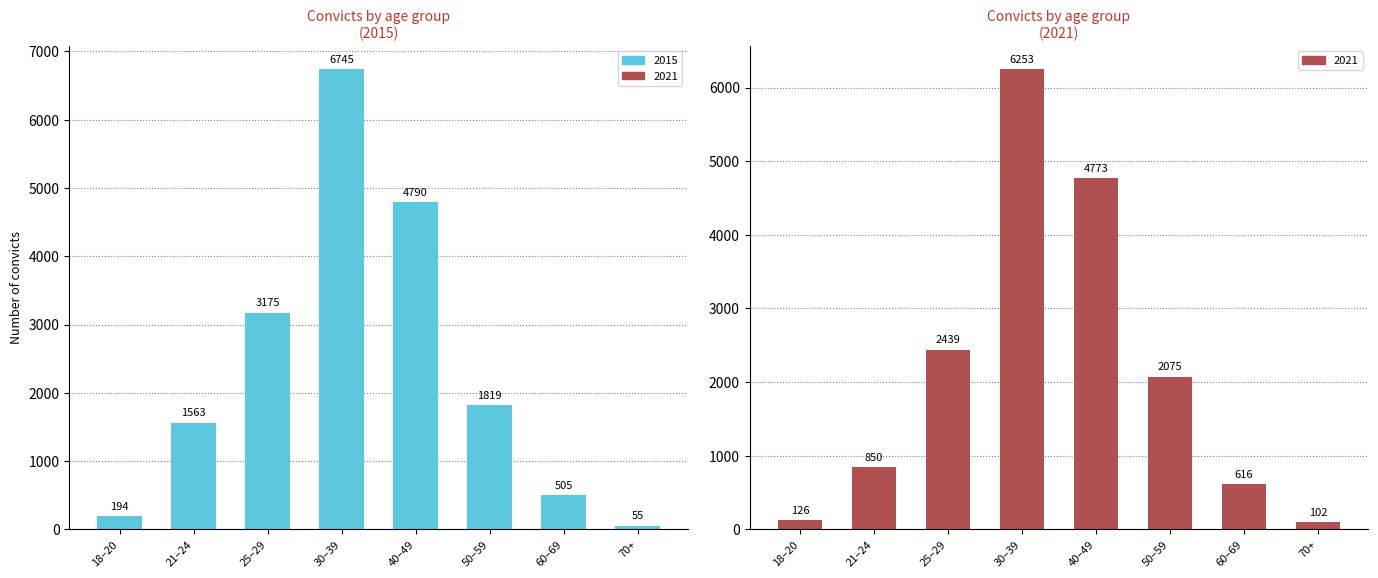

Which series has the largest total across all categories?

2015